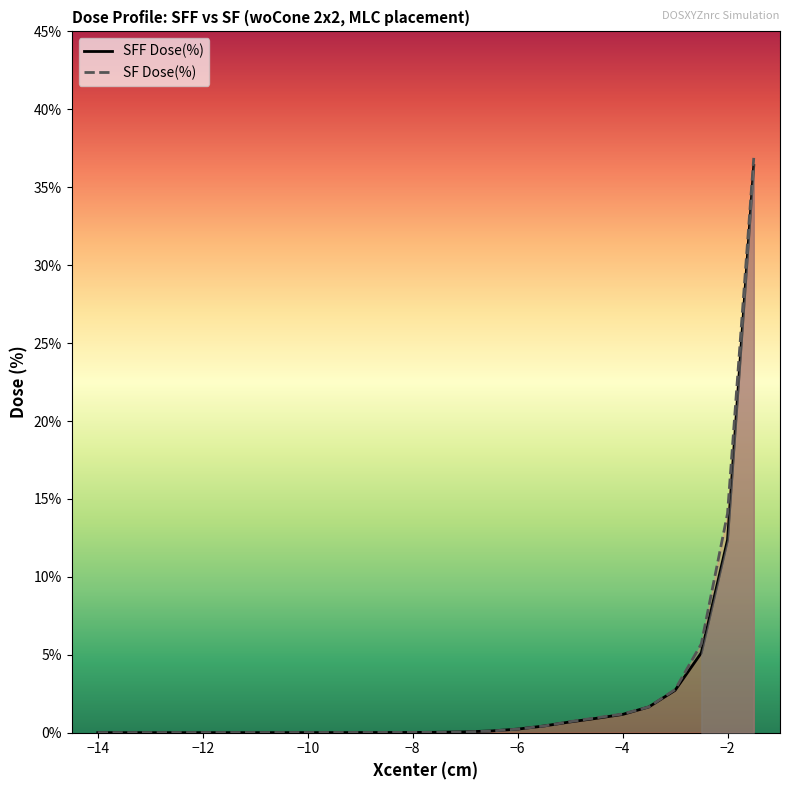

Where is SFF Dose(%) nearest to the value 18?

−2